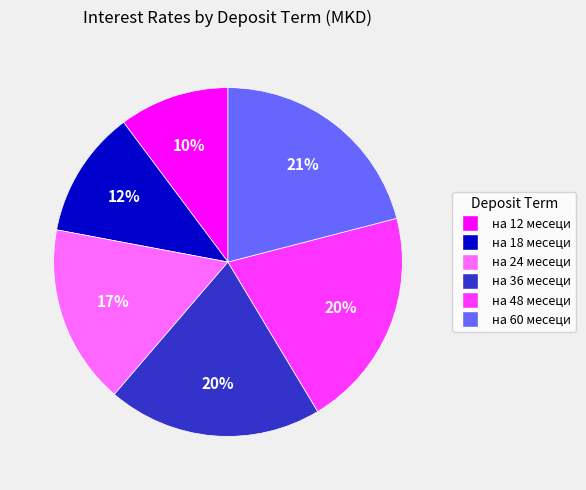

What is the largest slice in the pie chart?

на 60 месеци